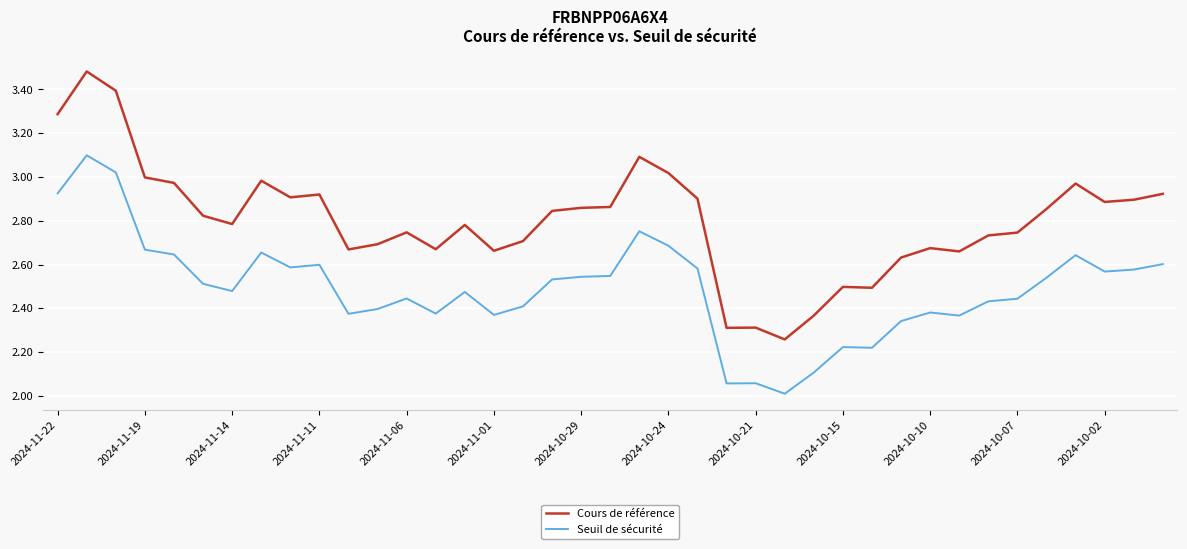

At how many categories does at least one series exceed 2?

39